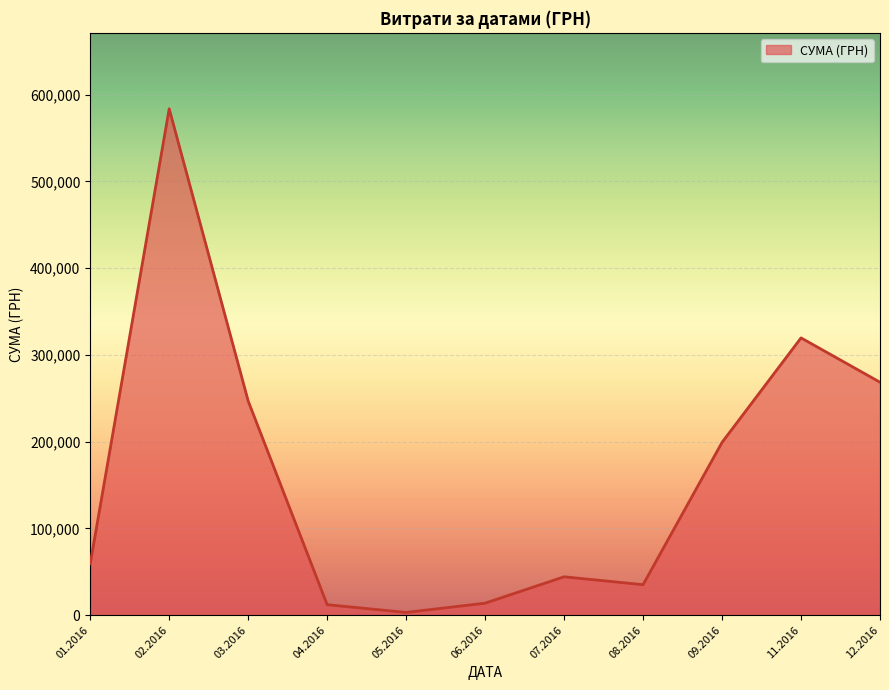

Is it true that the value at 01.2016 is 59222.9?

True